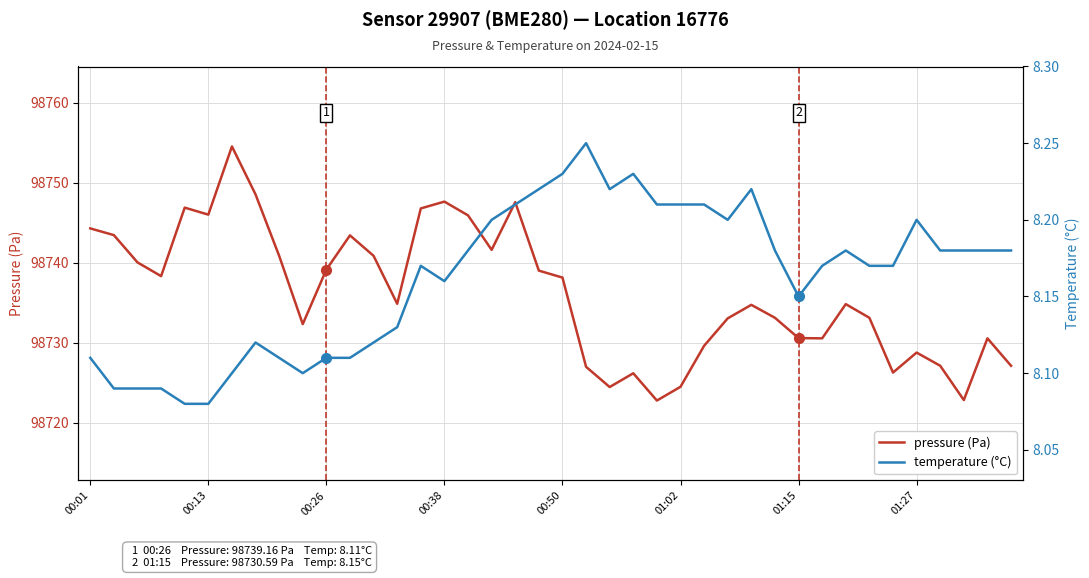

The value of pressure (Pa) at 00:38 is 98747.7. True or false?

True